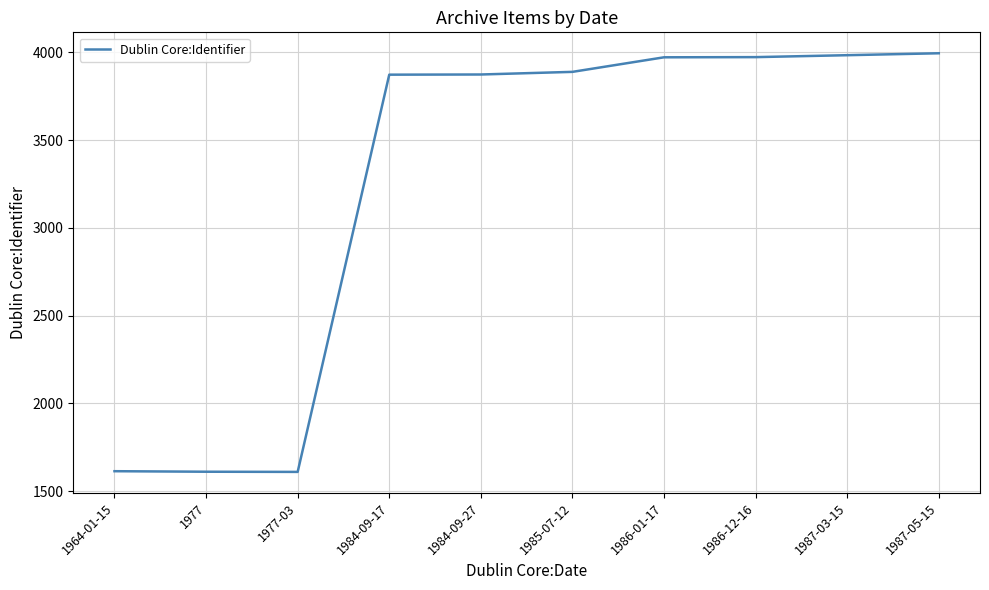

The chart shows a value of 5464 at 1984-09-27. True or false?

False